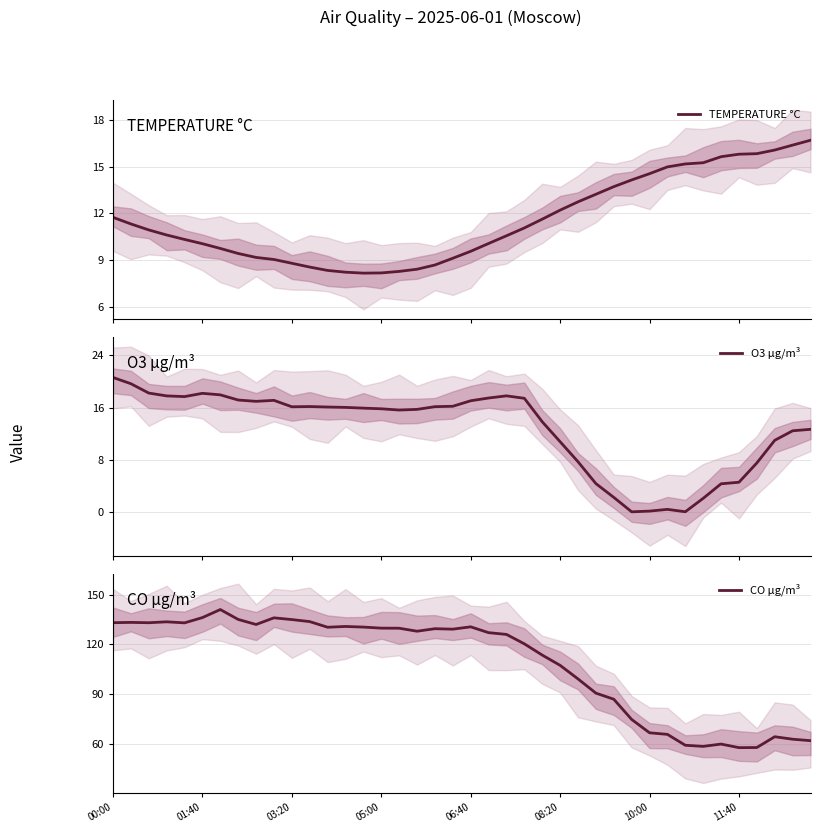

How many data points does each series have?

40